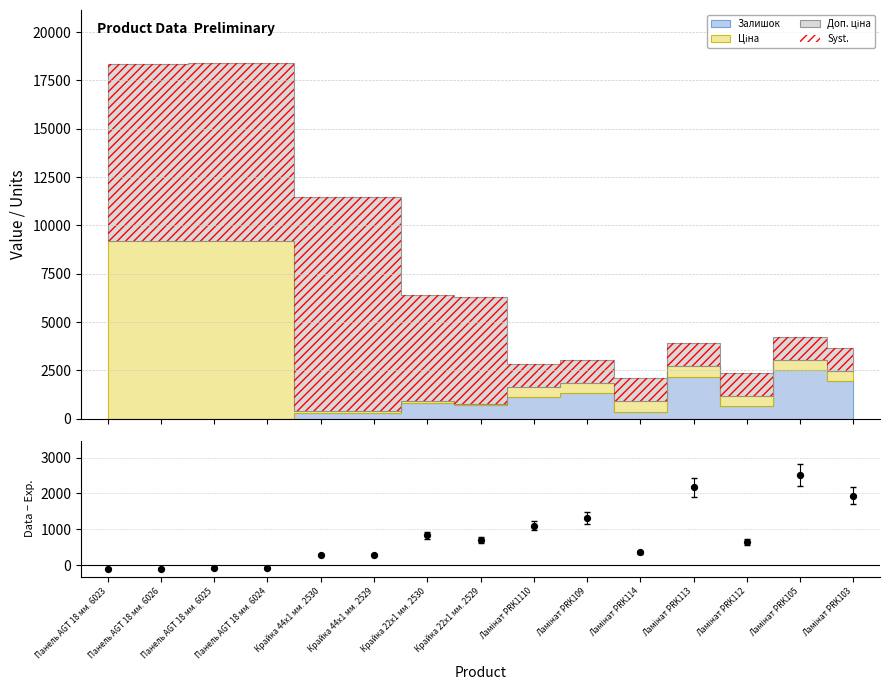

Between Крайка 44x1 мм. 2530 and Ламінат PRK1110, which is larger?

Ламінат PRK1110